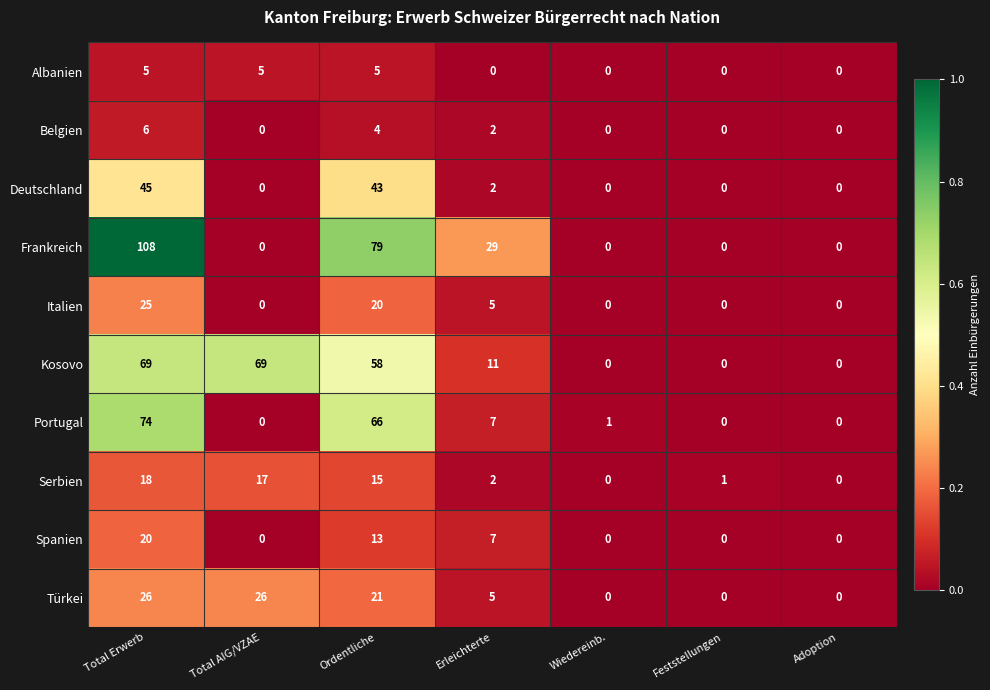

What is the difference between the second highest and minimum values in the Portugal series?

66